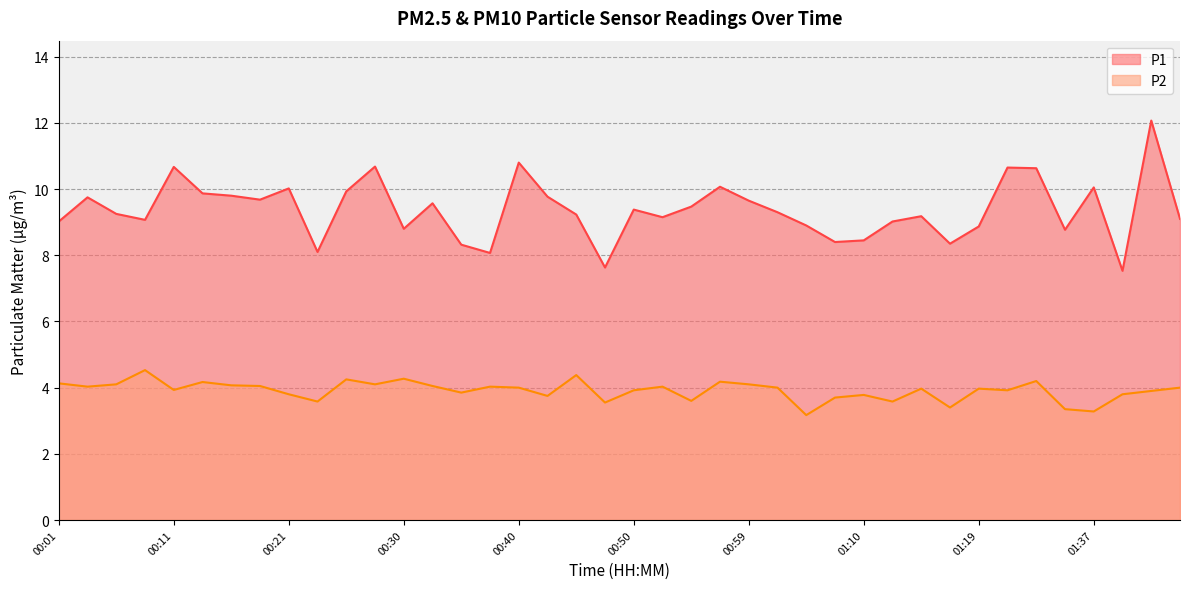

Read the P2 value at 00:21.

3.8